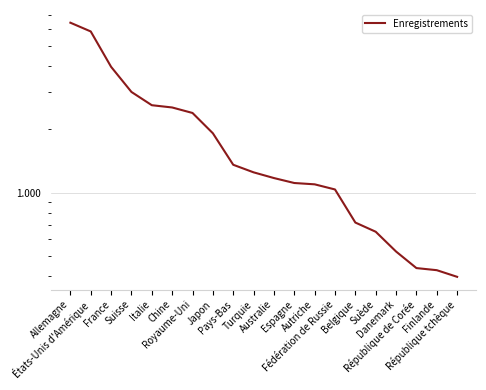

List the labels in order of value, largest first.

Allemagne, États-Unis d'Amérique, France, Suisse, Italie, Chine, Royaume-Uni, Japon, Pays-Bas, Turquie, Australie, Espagne, Autriche, Fédération de Russie, Belgique, Suède, Danemark, République de Corée, Finlande, République tchèque